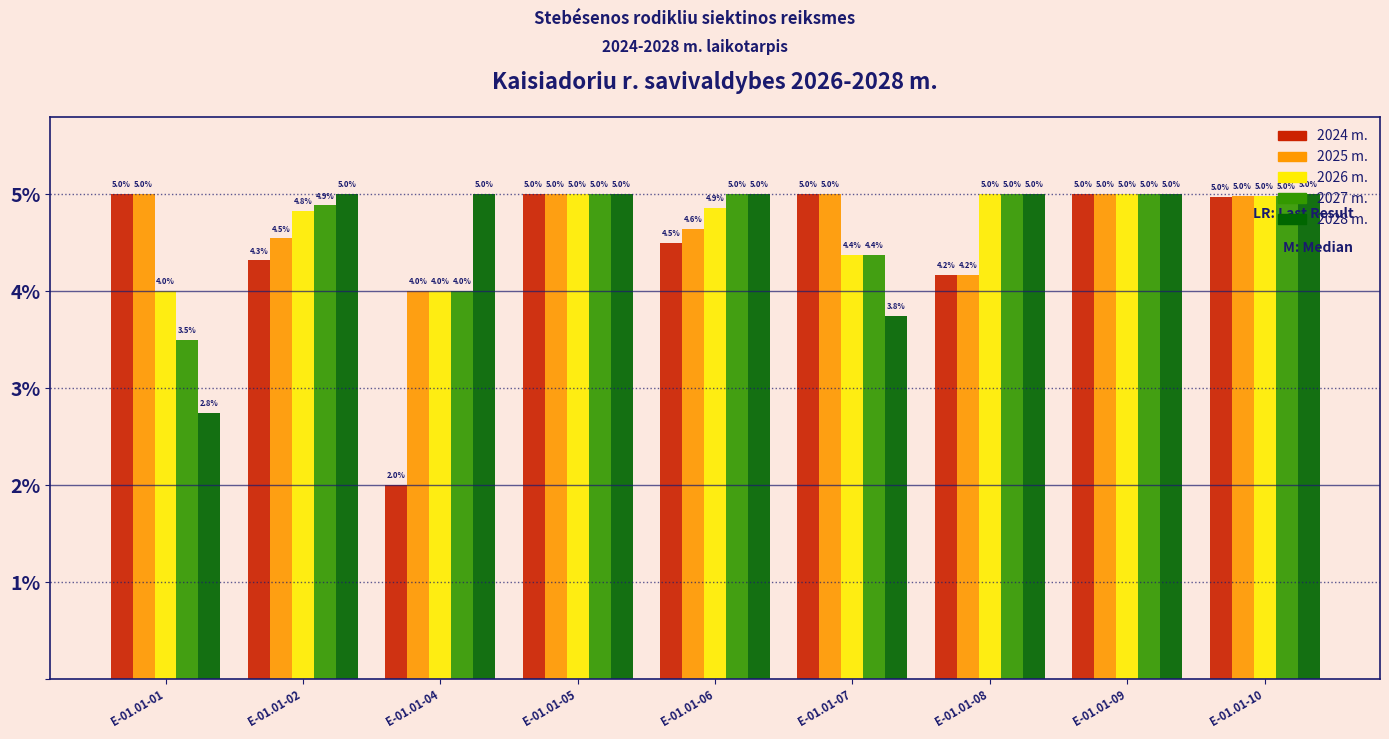

Reading left to right, list all the values displayed in this chart.

2024 m.: E-01.01-01=5.0	E-01.01-02=4.3	E-01.01-04=2.0	E-01.01-05=5.0	E-01.01-06=4.5	E-01.01-07=5.0	E-01.01-08=4.2	E-01.01-09=5.0	E-01.01-10=5.0
2025 m.: E-01.01-01=5.0	E-01.01-02=4.5	E-01.01-04=4.0	E-01.01-05=5.0	E-01.01-06=4.6	E-01.01-07=5.0	E-01.01-08=4.2	E-01.01-09=5.0	E-01.01-10=5.0
2026 m.: E-01.01-01=4.0	E-01.01-02=4.8	E-01.01-04=4.0	E-01.01-05=5.0	E-01.01-06=4.9	E-01.01-07=4.4	E-01.01-08=5.0	E-01.01-09=5.0	E-01.01-10=5.0
2027 m.: E-01.01-01=3.5	E-01.01-02=4.9	E-01.01-04=4.0	E-01.01-05=5.0	E-01.01-06=5.0	E-01.01-07=4.4	E-01.01-08=5.0	E-01.01-09=5.0	E-01.01-10=5.0
2028 m.: E-01.01-01=2.8	E-01.01-02=5.0	E-01.01-04=5.0	E-01.01-05=5.0	E-01.01-06=5.0	E-01.01-07=3.8	E-01.01-08=5.0	E-01.01-09=5.0	E-01.01-10=5.0